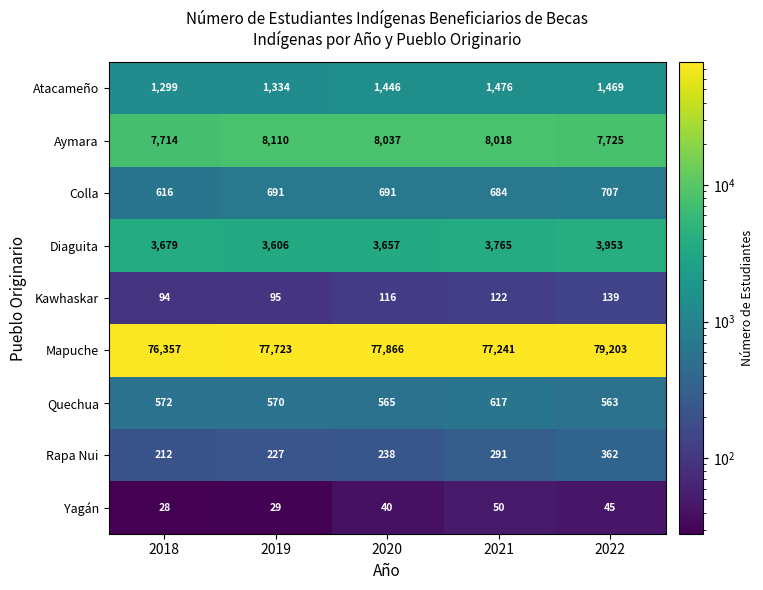

What is the smallest value displayed?

28